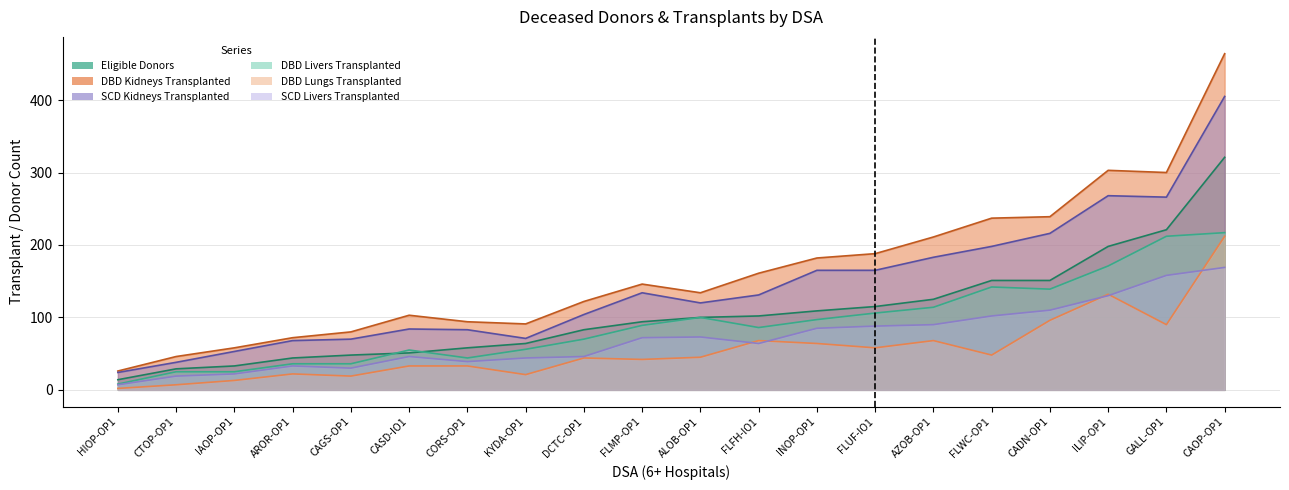

At how many categories does at least one series exceed 375?

1